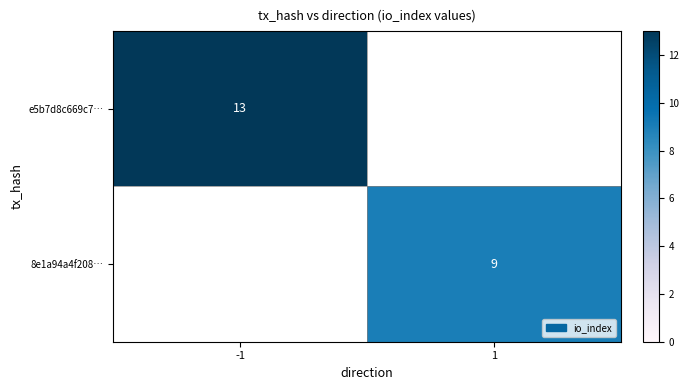

True or false: 8e1a94a4f208… has a value of 9 at 1.

True